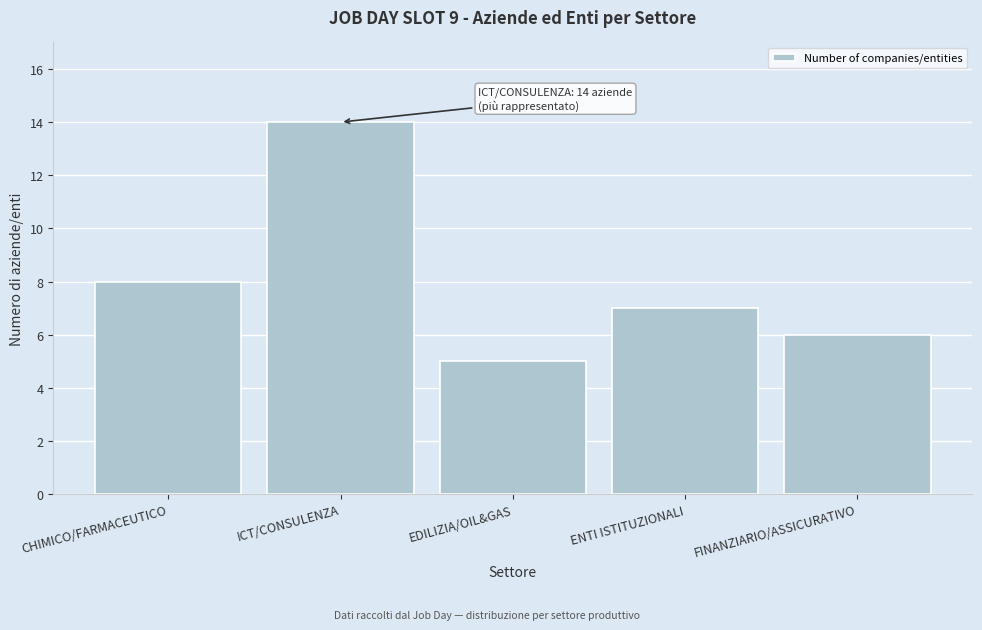

Reading left to right, extract all data points from this chart.

CHIMICO/FARMACEUTICO=8	ICT/CONSULENZA=14	EDILIZIA/OIL&GAS=5	ENTI ISTITUZIONALI=7	FINANZIARIO/ASSICURATIVO=6